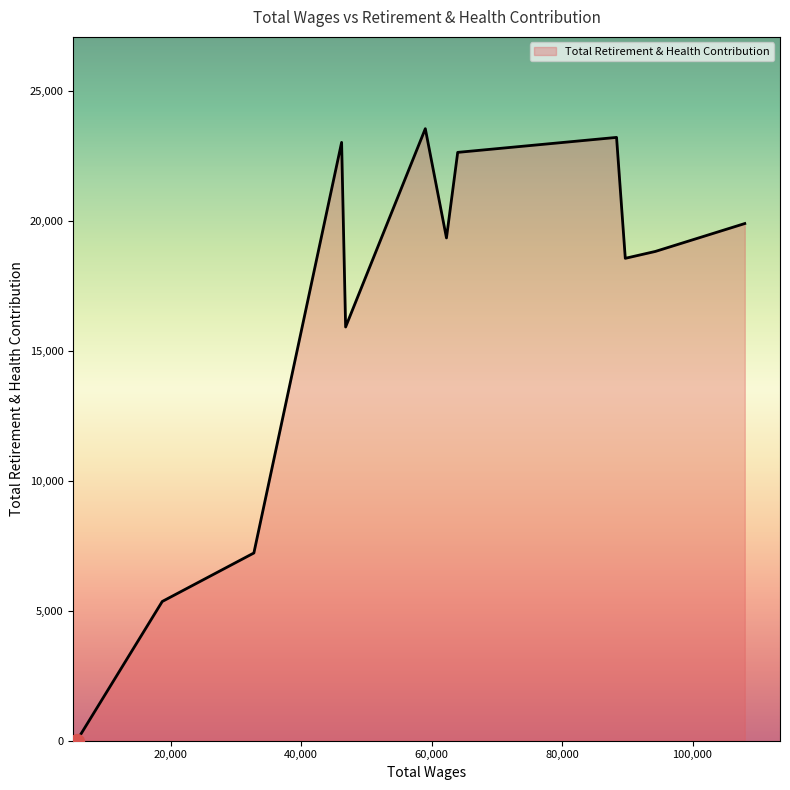

How many values are below 19339?

6